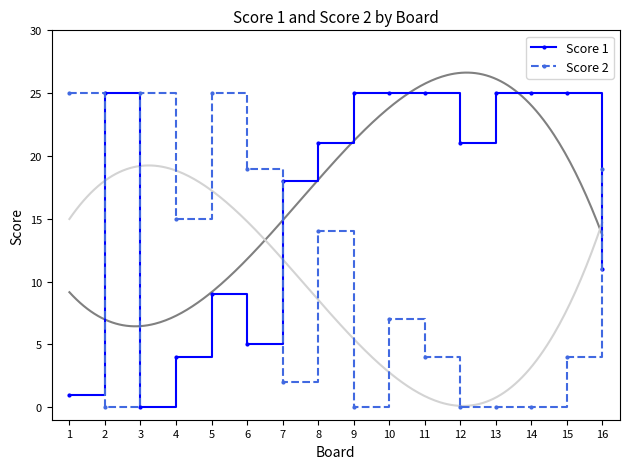

Reading left to right, extract all data points from this chart.

Score 1: 1=1	2=25	3=0	4=4	5=9	6=5	7=18	8=21	9=25	10=25	11=25	12=21	13=25	14=25	15=25	16=11
Score 2: 1=25	2=0	3=25	4=15	5=25	6=19	7=2	8=14	9=0	10=7	11=4	12=0	13=0	14=0	15=4	16=19